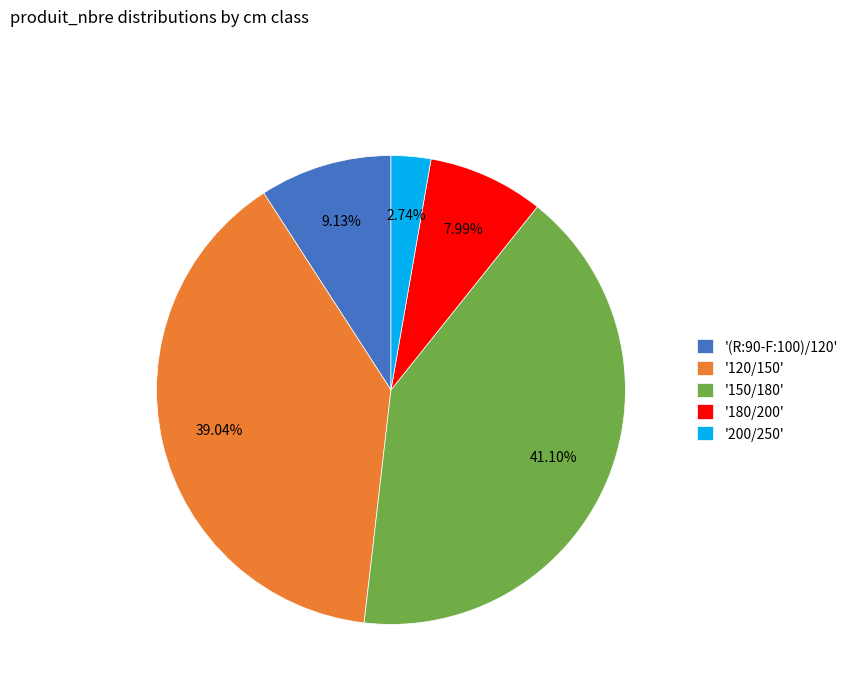

Is '150/180' the majority of the pie?

No